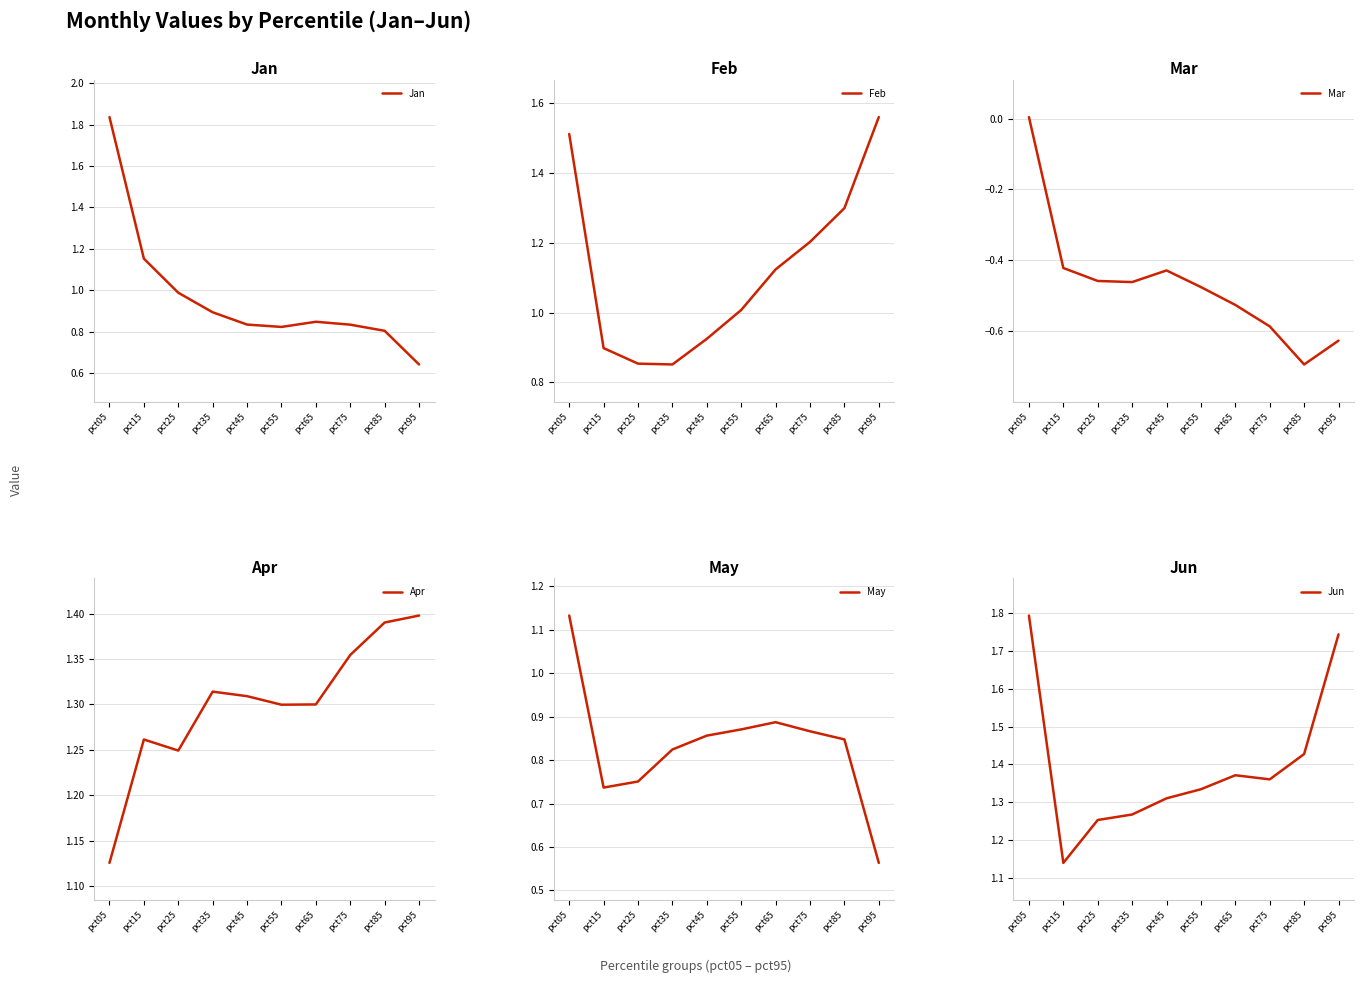

What is the minimum value shown in the chart?

-0.7